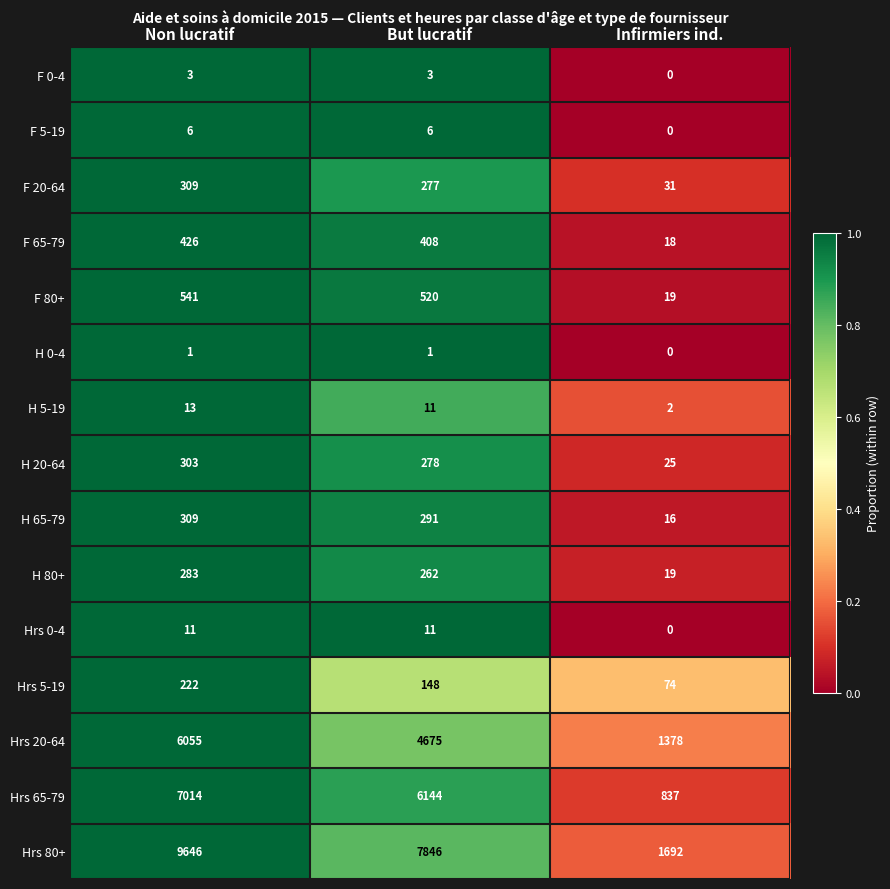

Which category has the highest value across all series?

Non lucratif